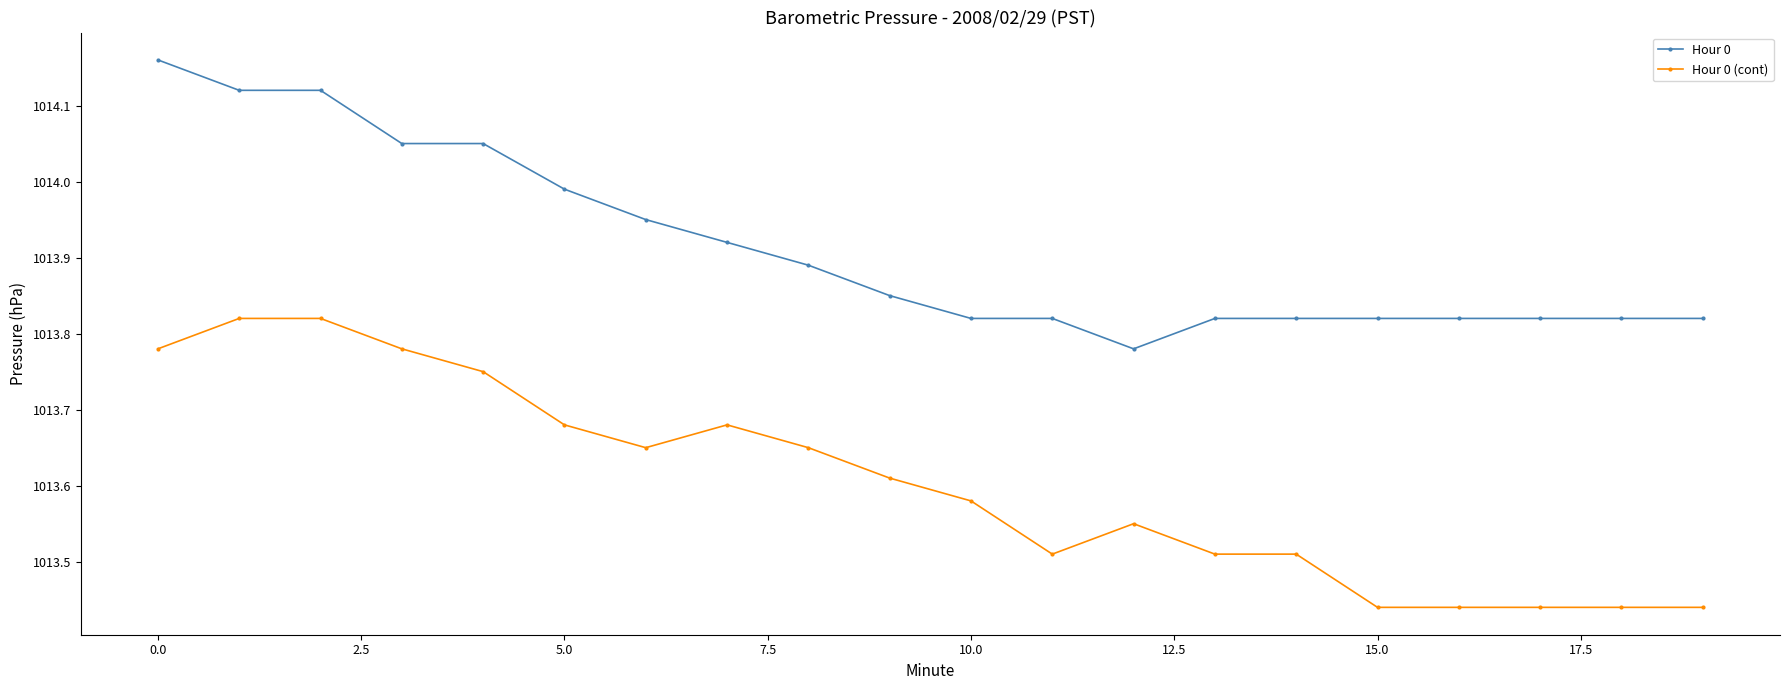

True or false: Hour 0 (cont) has more than 0 points higher than both neighbors.

True